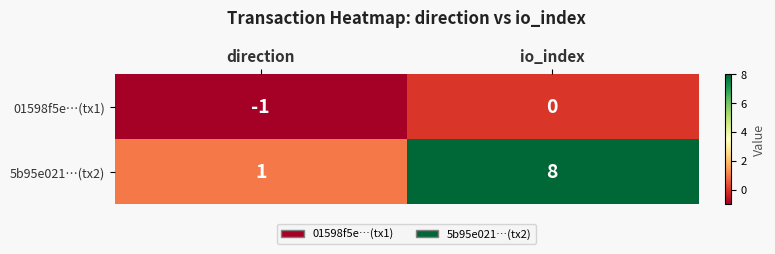

At which label does 5b95e021…(tx2) reach its minimum?

direction